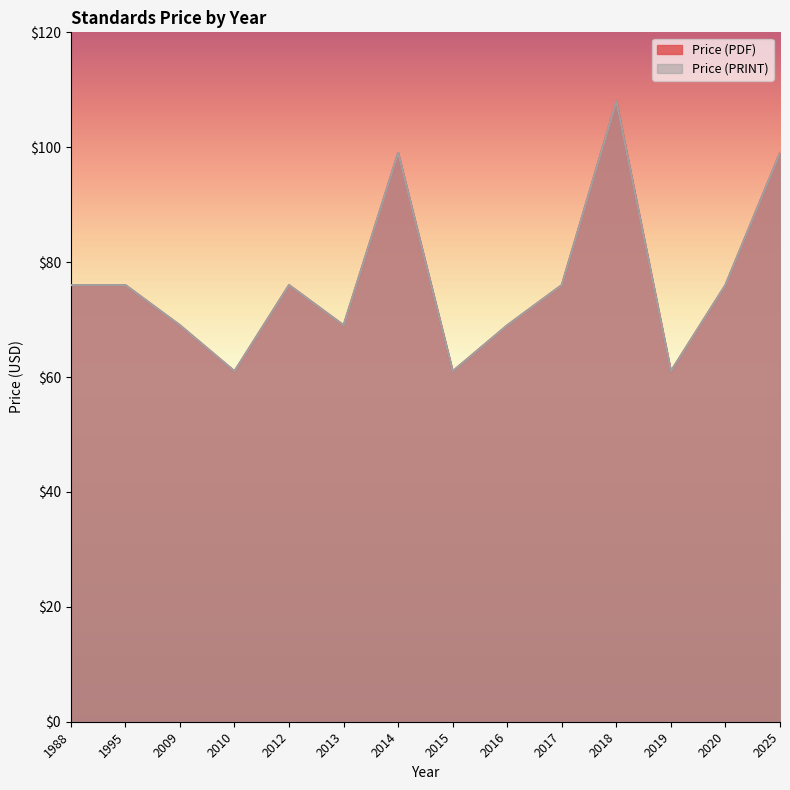

Reading right to left, list all the values displayed in this chart.

Price (PDF): 99	76	61	108	76	69	61	99	69	76	61	69	76	76
Price (PRINT): 99	76	61	108	76	69	61	99	69	76	61	69	76	76